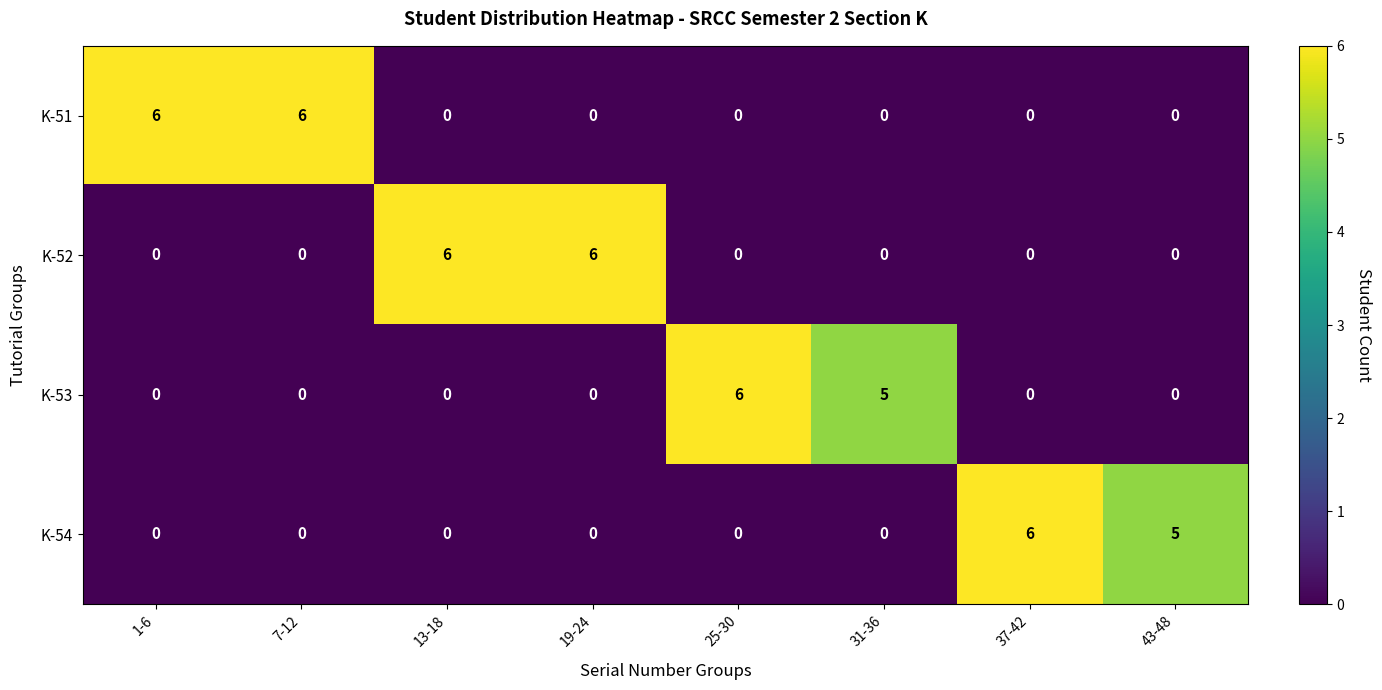

What is the total value across all series at 43-48?

5